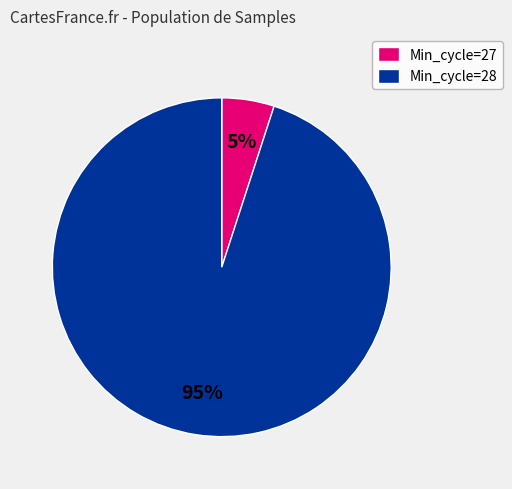

To the nearest percent, what is the average slice percentage?

50%